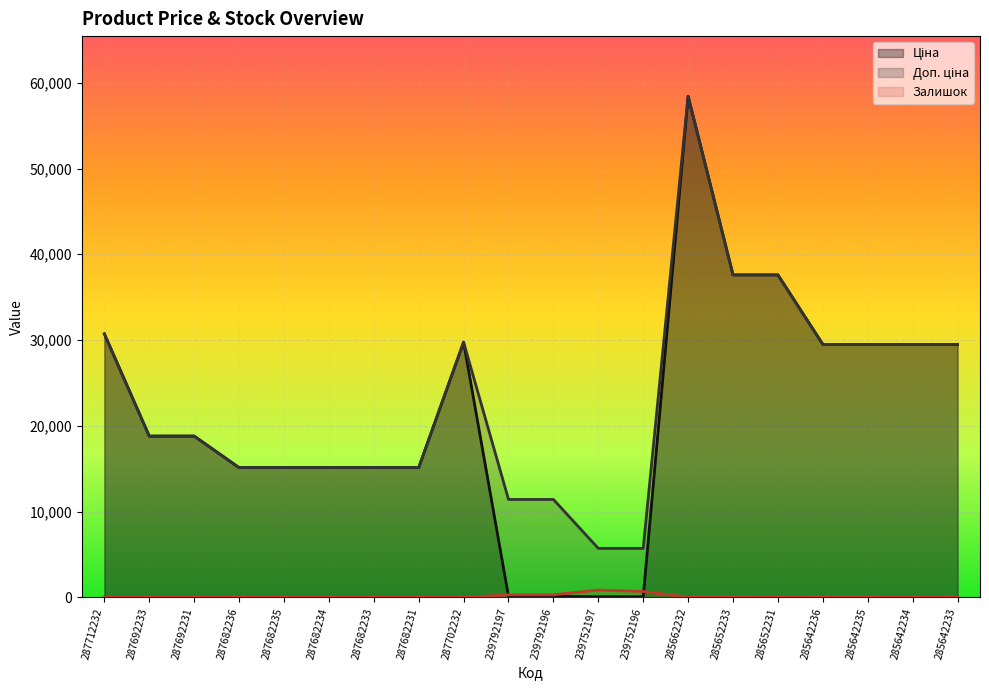

What is the minimum value for Доп. ціна?

5705.0